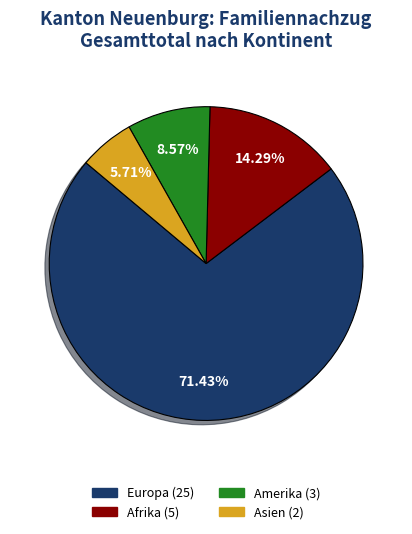

Is there a majority slice in this chart?

Yes